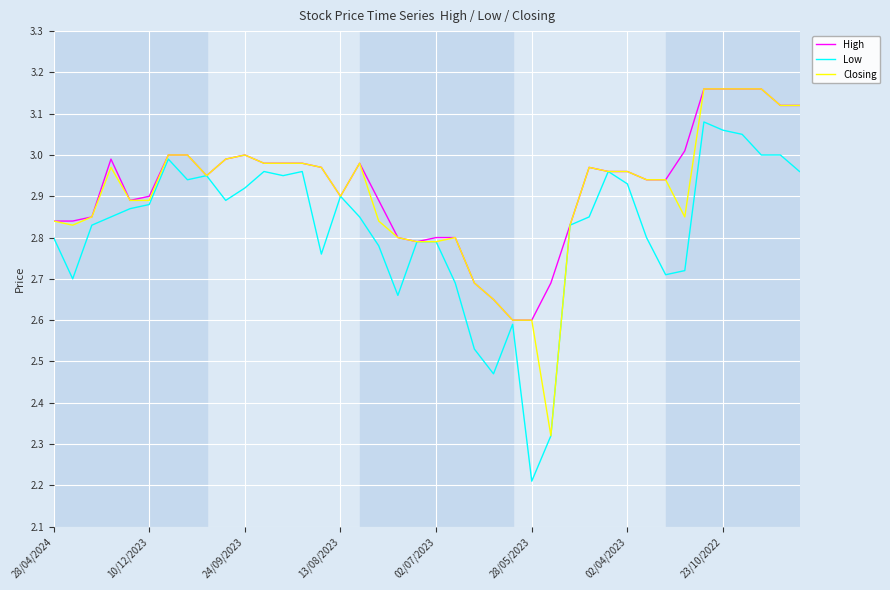

What is the smallest value displayed?

2.2